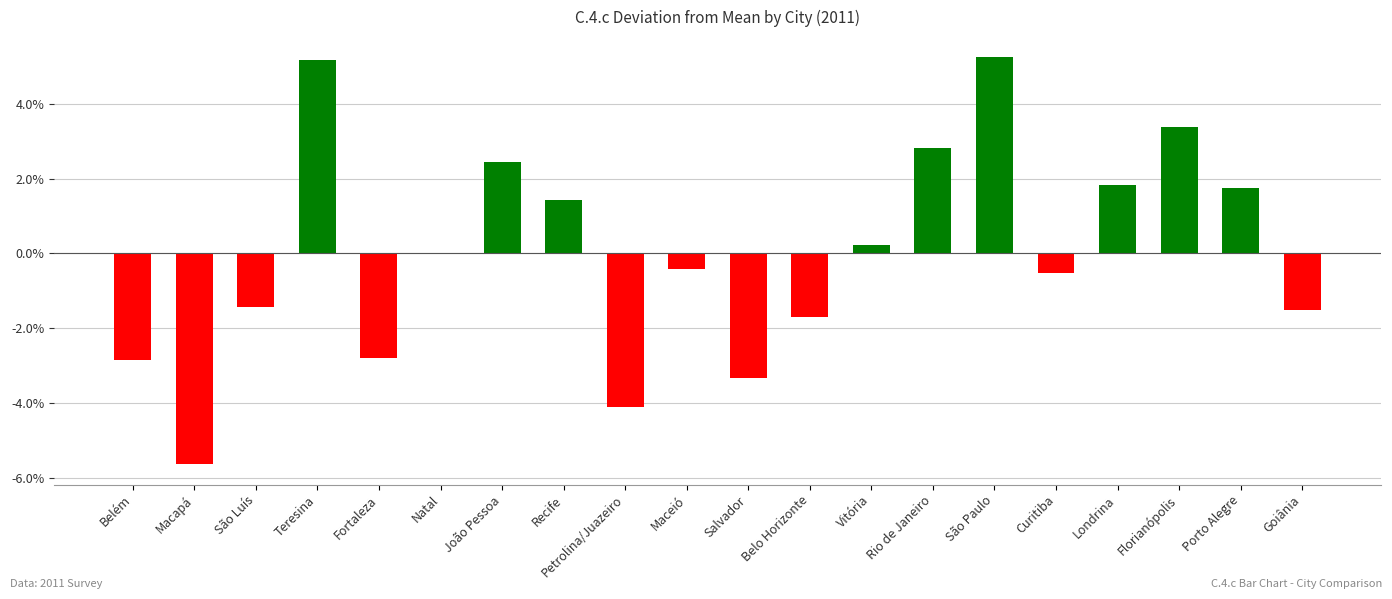

Read the value at Petrolina/Juazeiro.

-4.1